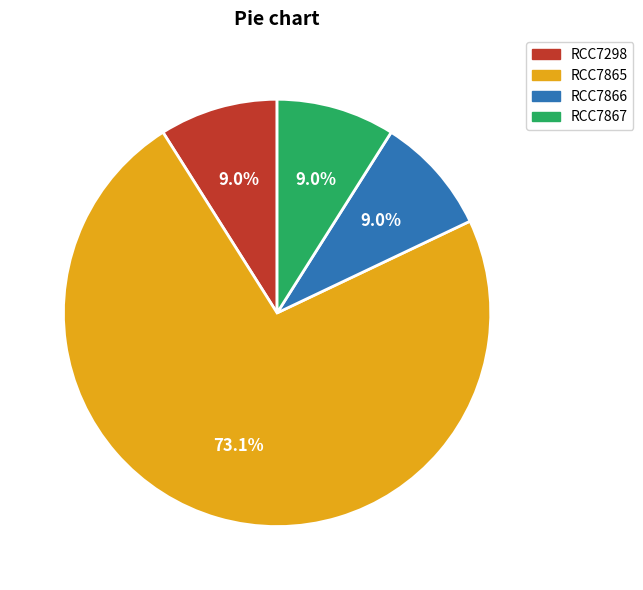

Is there any slice that represents more than half of the pie?

Yes